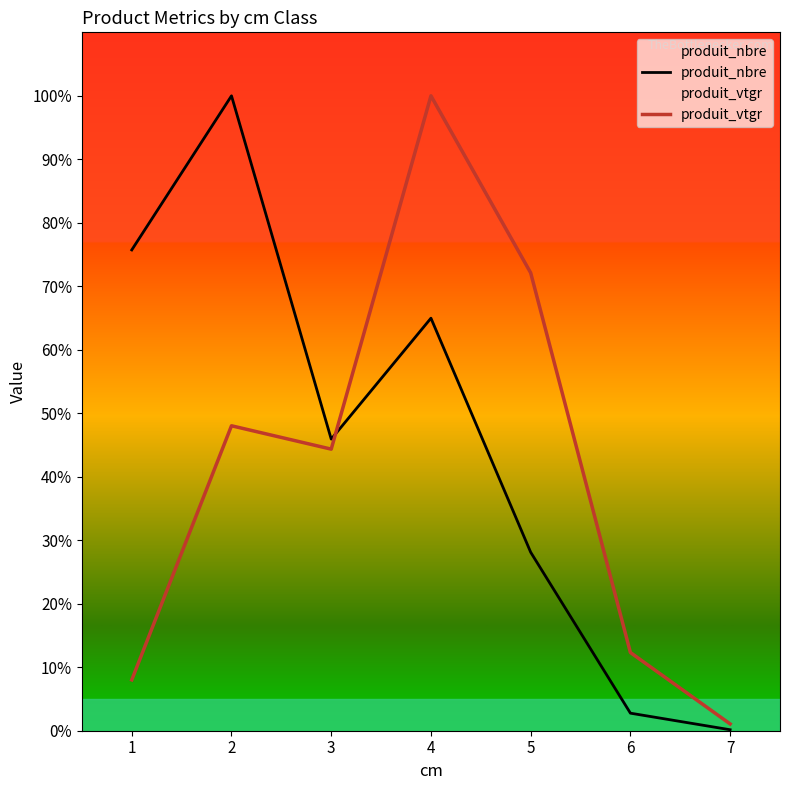

Where is the first local minimum for produit_nbre?

3